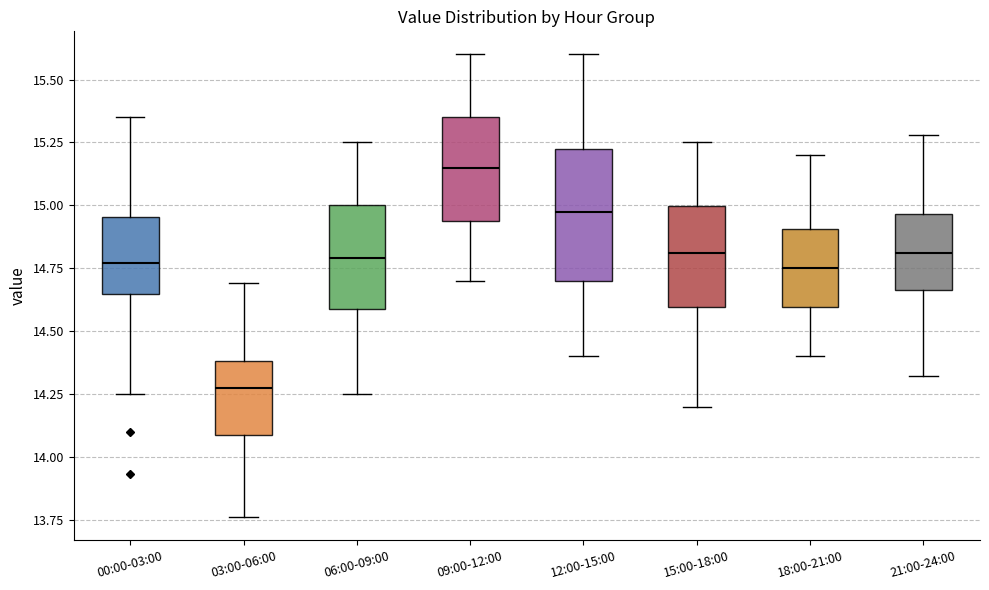

Comparing the boxes themselves (not the whiskers), which one is the tallest?

12:00-15:00